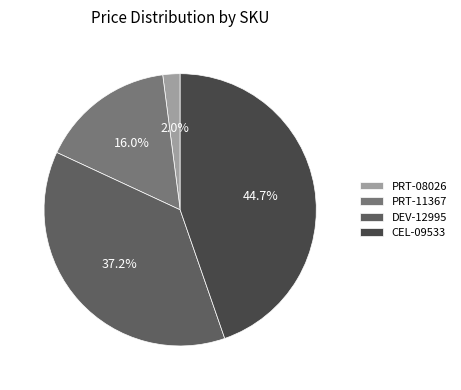

To the nearest percent, what portion does CEL-09533 represent?

45%